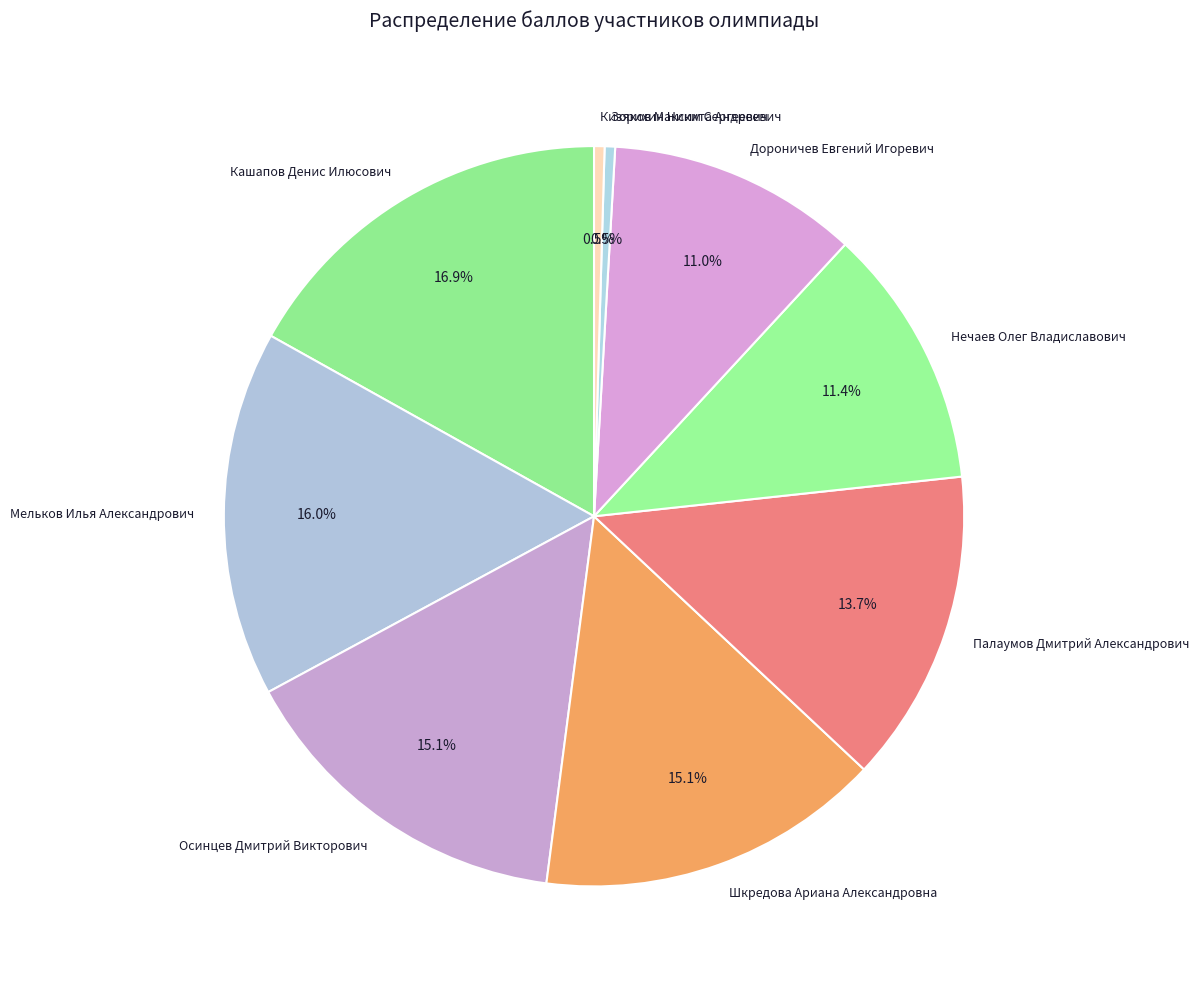

How many slices are in this pie chart?

9